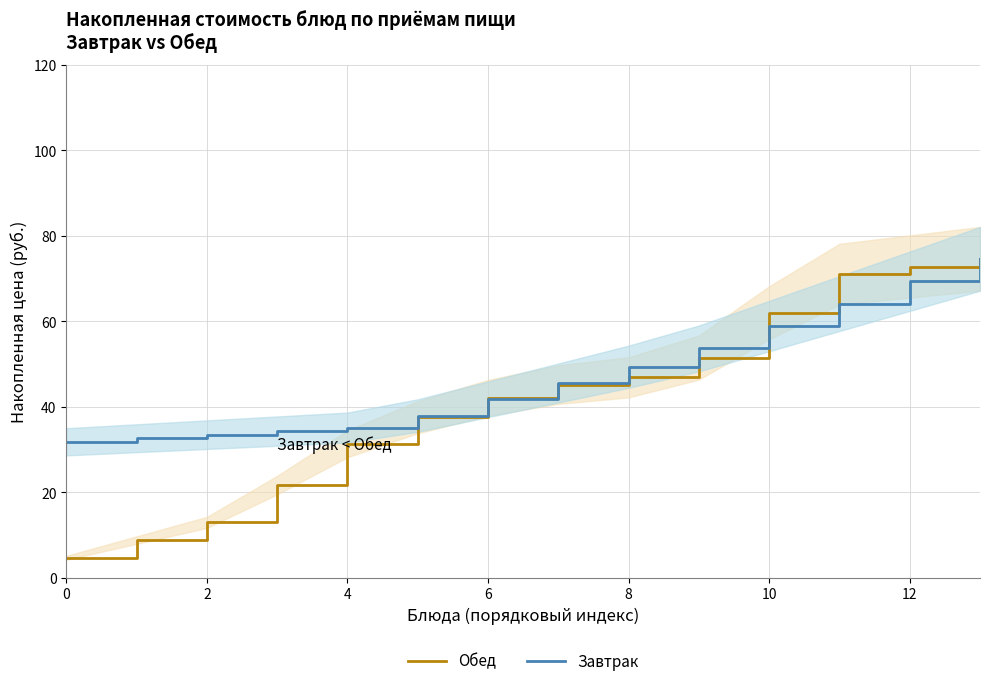

List the series in order of their peak value, lowest first.

Обед, Завтрак